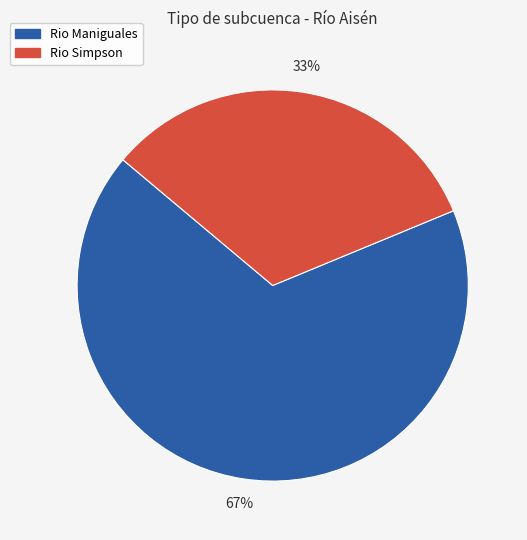

True or false: Rio Simpson accounts for 23% of the total.

False